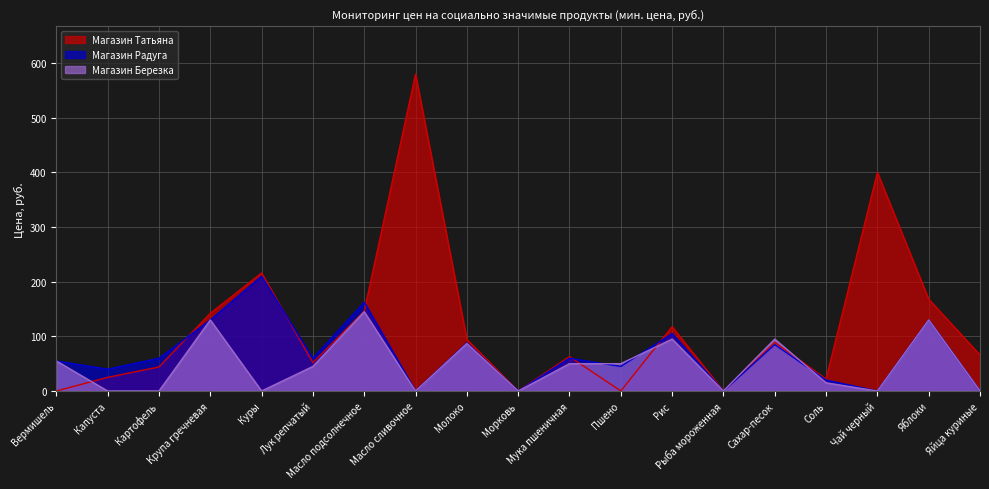

Rank the series at Молоко from highest to lowest value.

Магазин Татьяна, Магазин Радуга, Магазин Березка